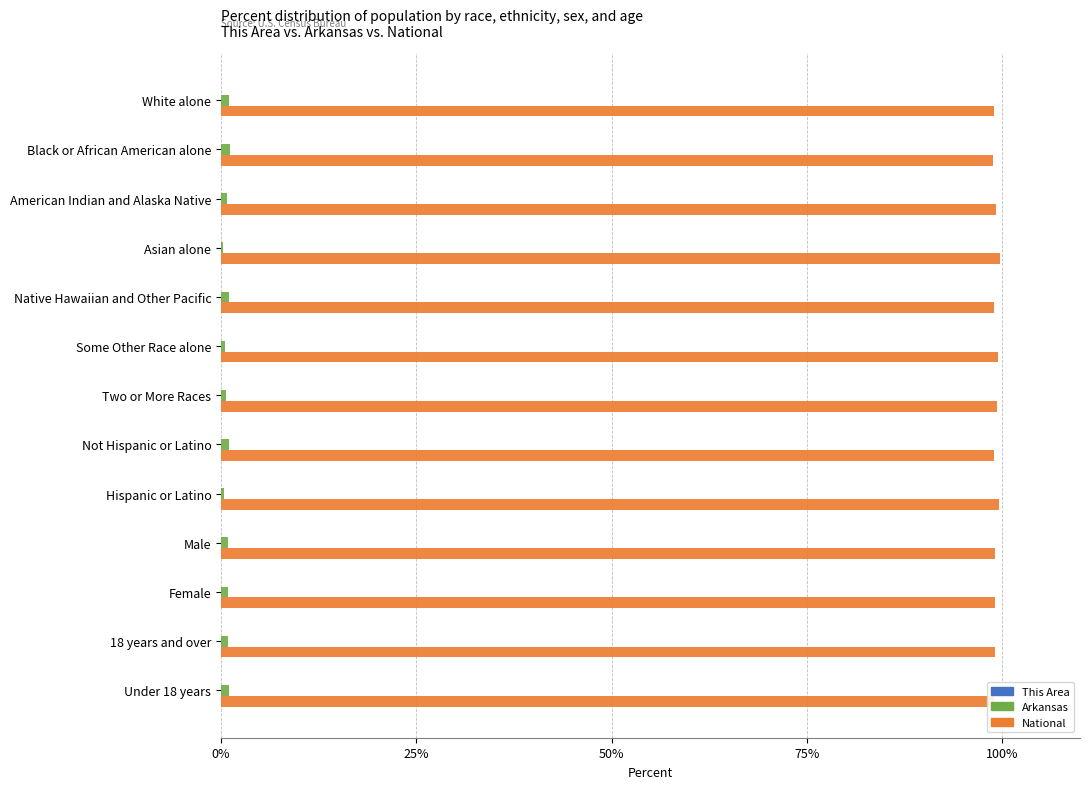

Count the number of categories in the chart.

13